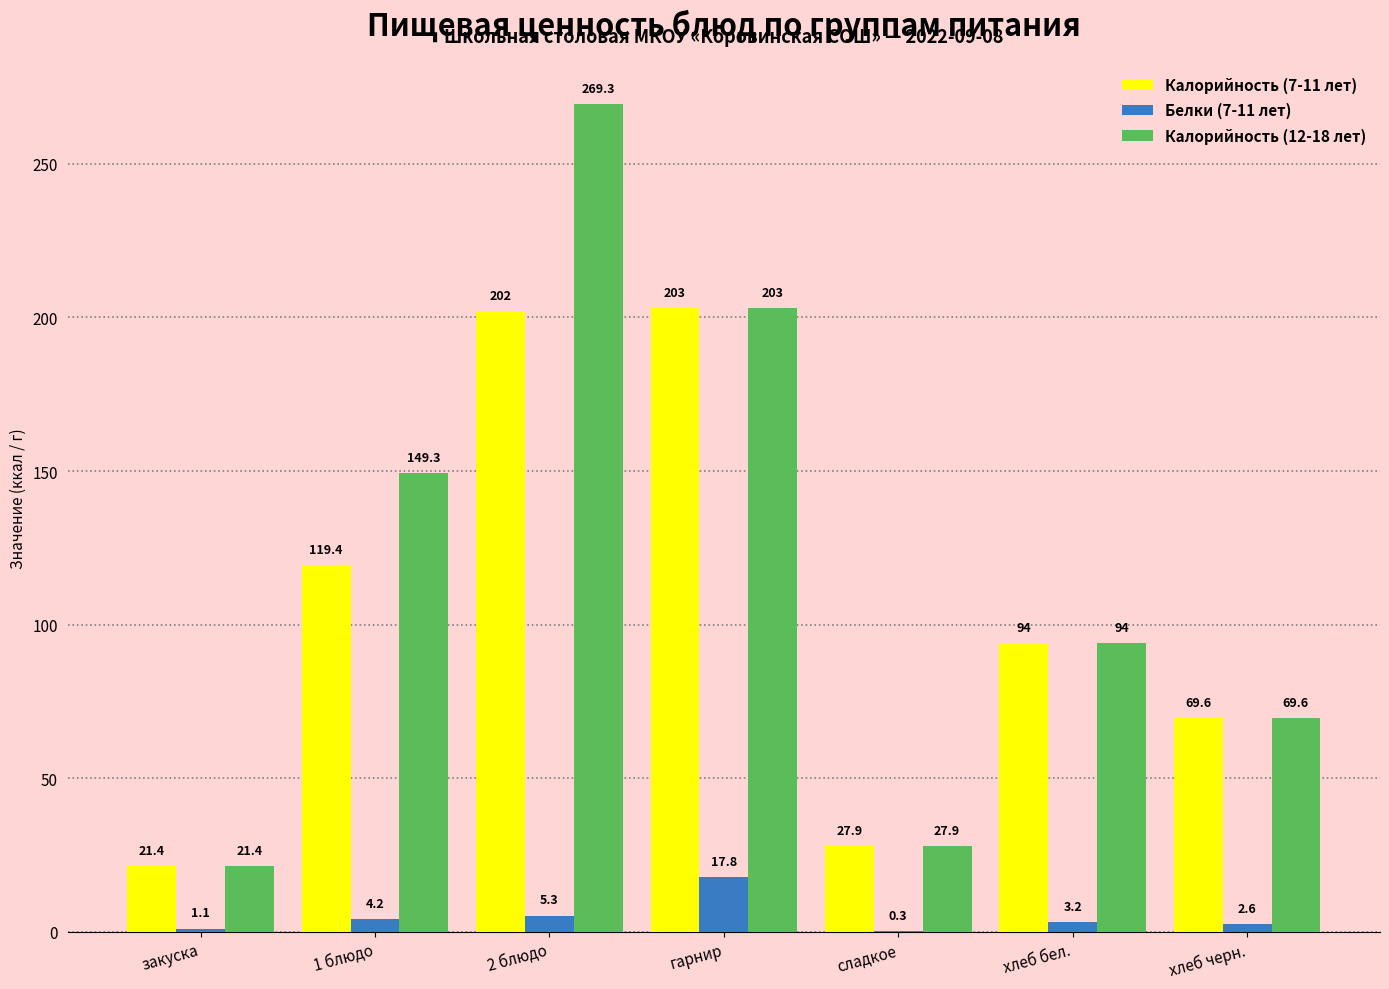

Which category has the highest value across all series?

2 блюдо